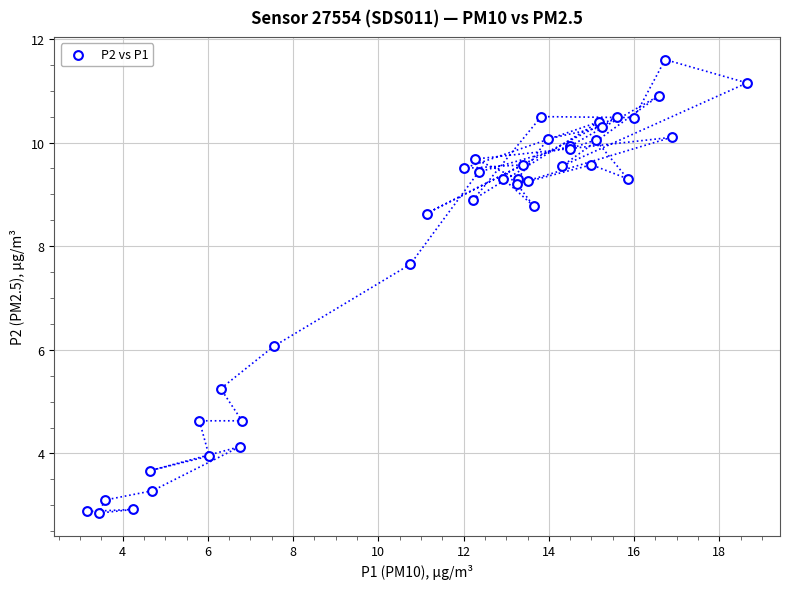

What Y value in the scatter plot is closest to 7?

7.7